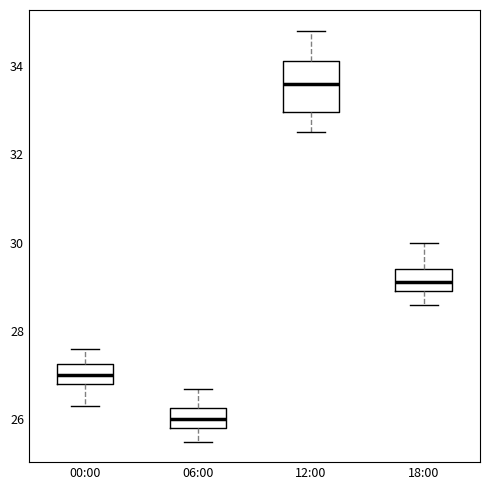

Which box has the highest median line?

12:00